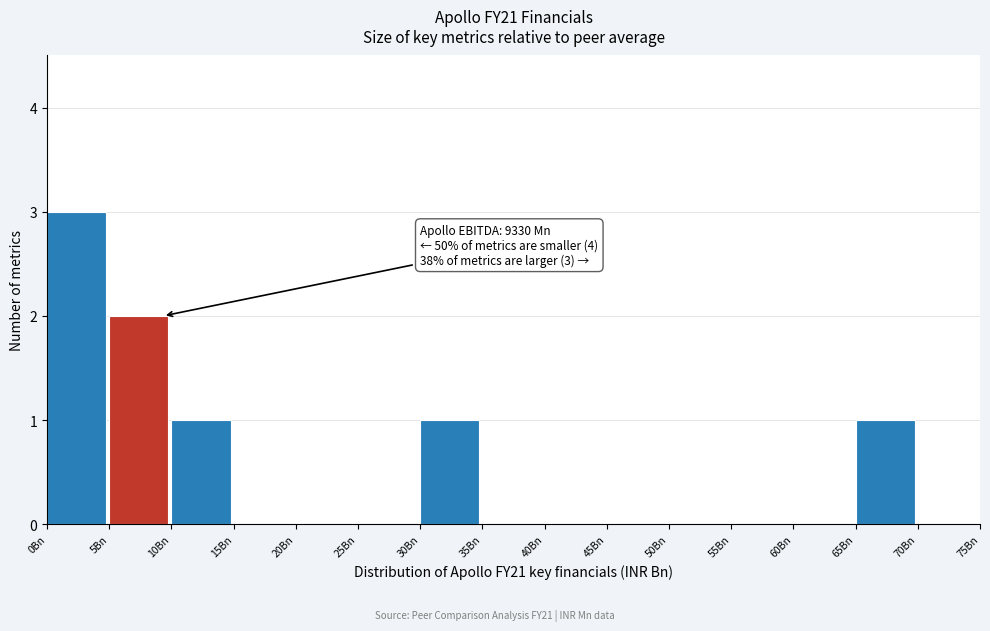

Which range on the x-axis has the tallest bar?

0 to 5